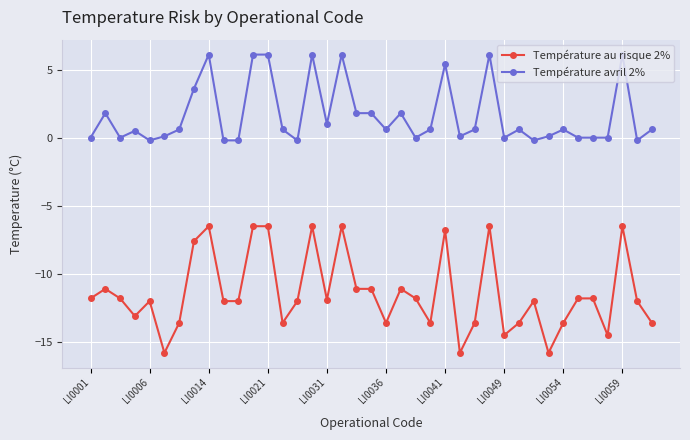

True or false: Température au risque 2% and Température avril 2% cross at least once.

False